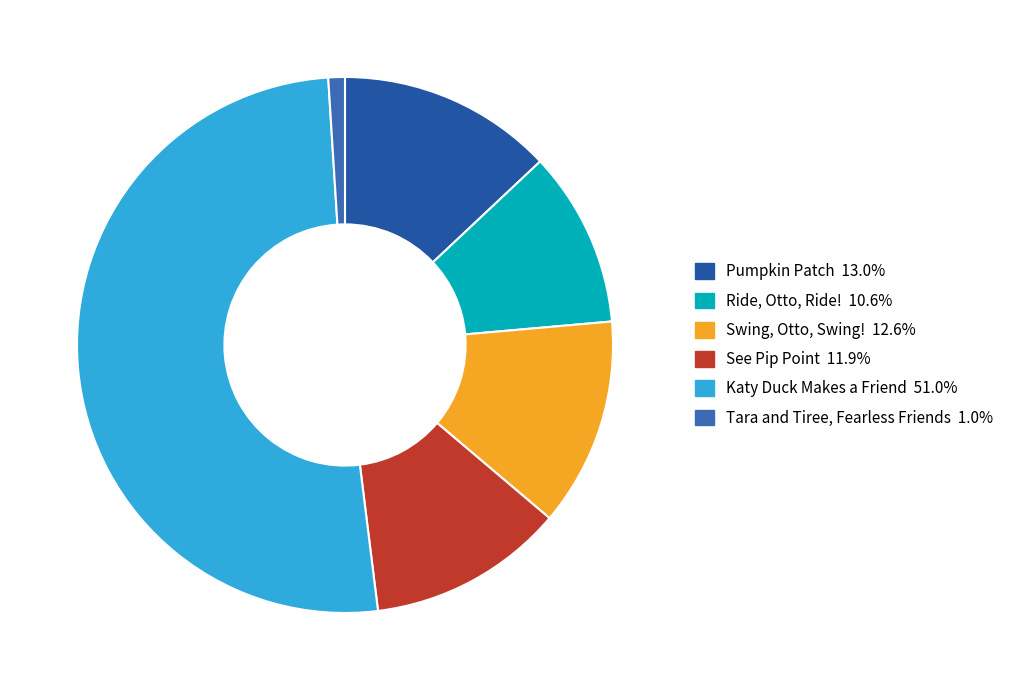

Count the number of slices in the pie.

6